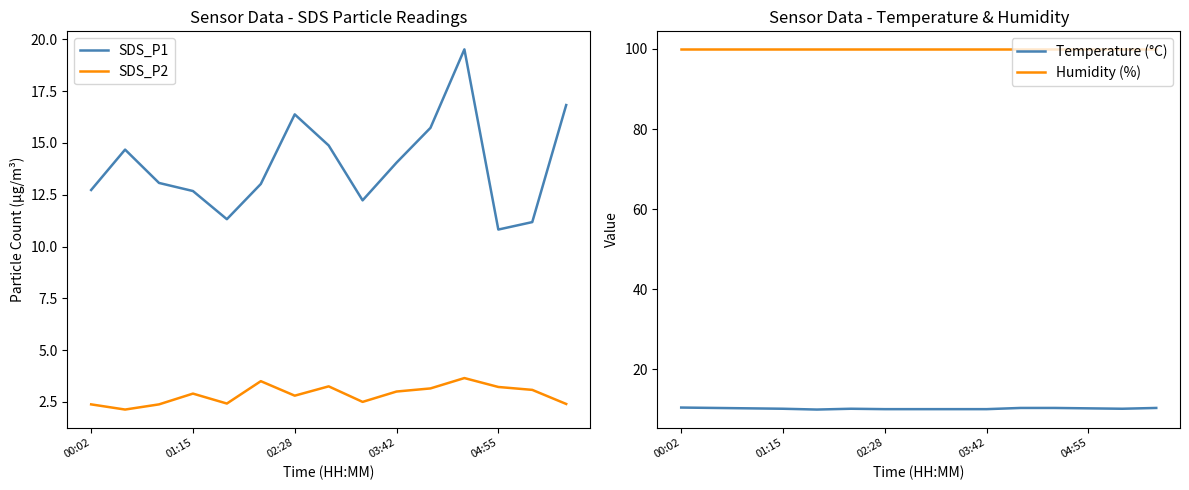

Is it true that Humidity (%) equals 99.9 at 14?

True